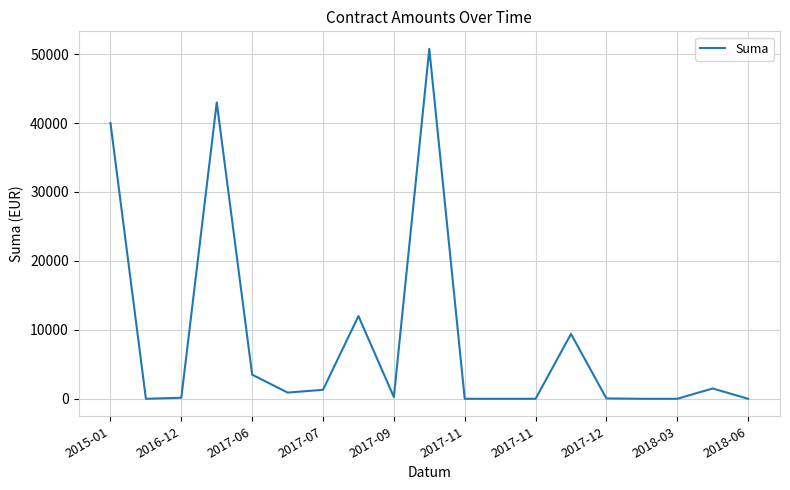

What is the sum of all values?

162797.9